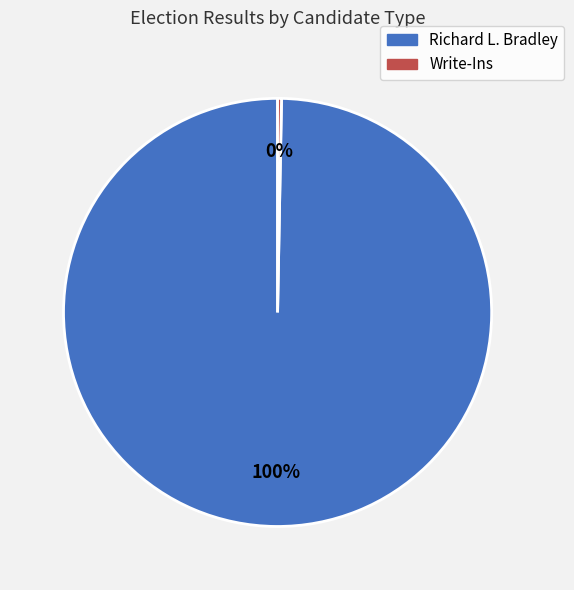

Rank the categories by value from lowest to highest.

Write-Ins, Richard L. Bradley